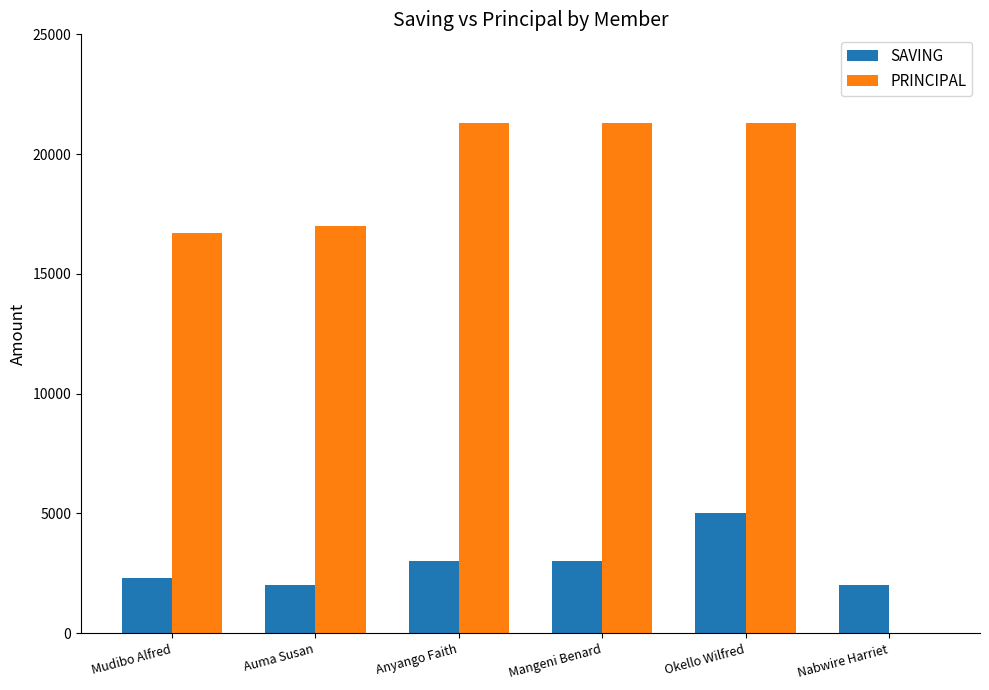

Between Mudibo Alfred and Nabwire Harriet, which series saw the biggest shift?

PRINCIPAL